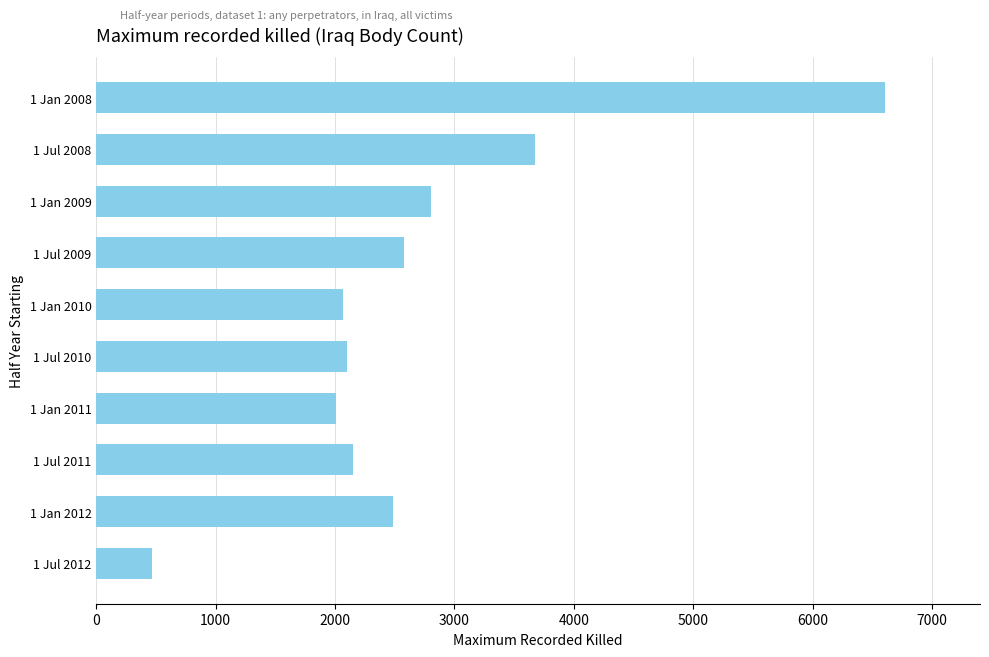

What is the average value?

2696